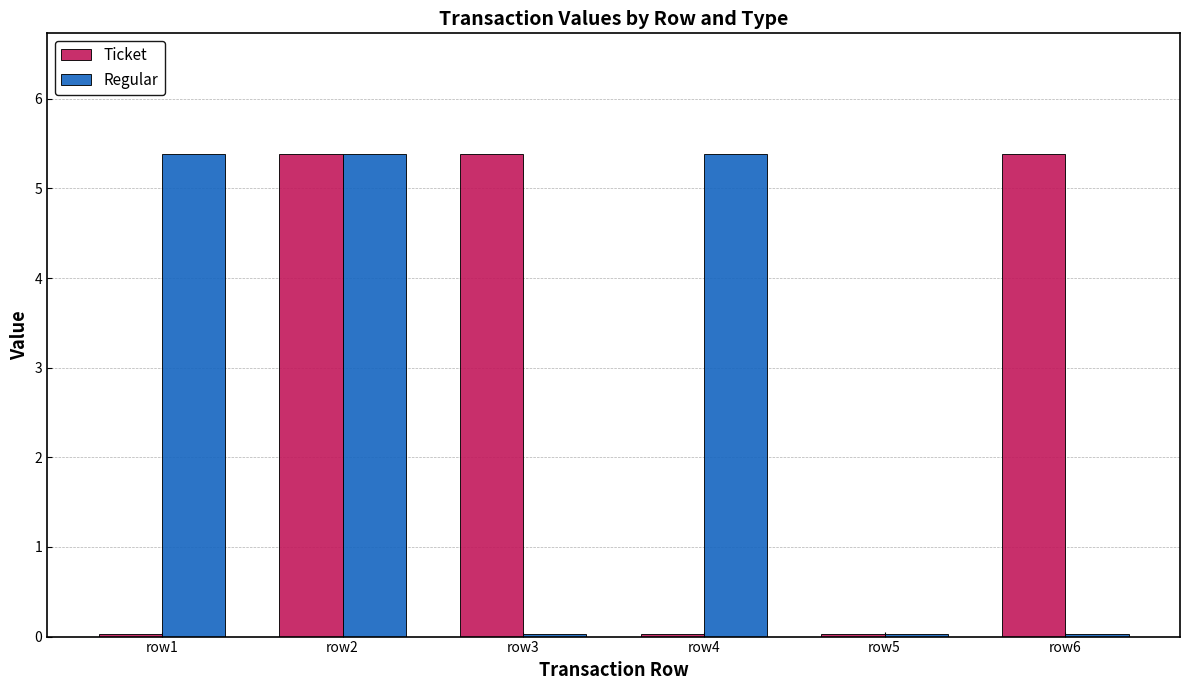

What is the difference between the maximum and second lowest values in the Regular series?

5.4